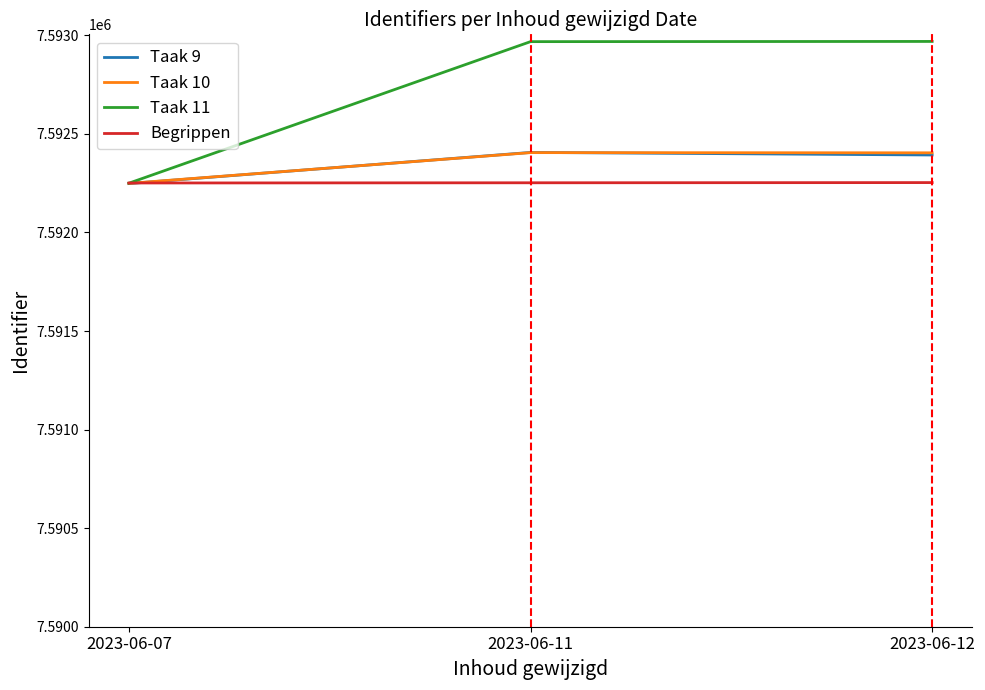

What is the maximum value shown in the chart?

7592969